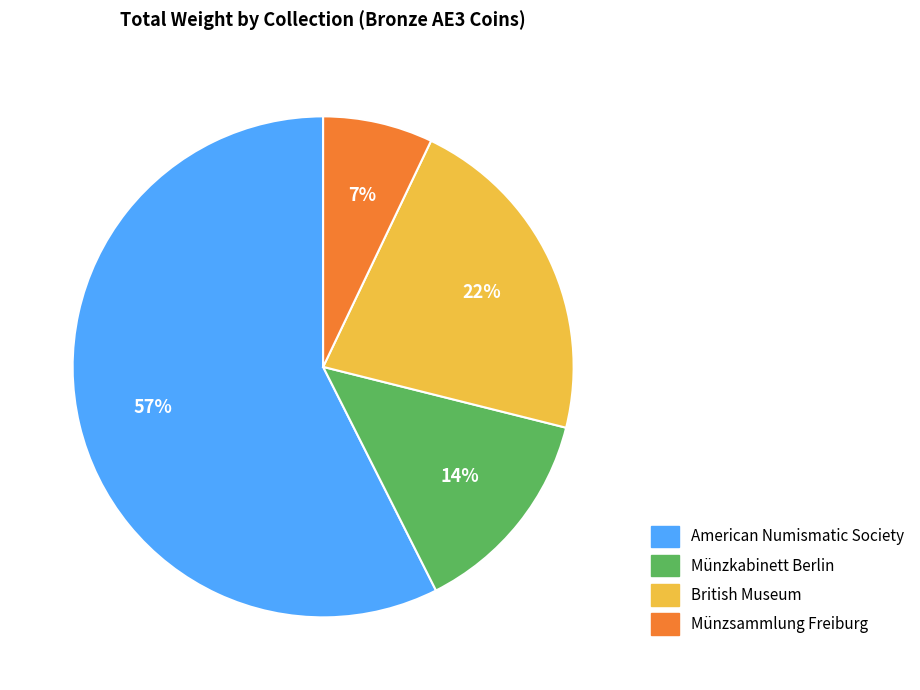

Combined, do American Numismatic Society and Münzkabinett Berlin account for over 50%?

Yes